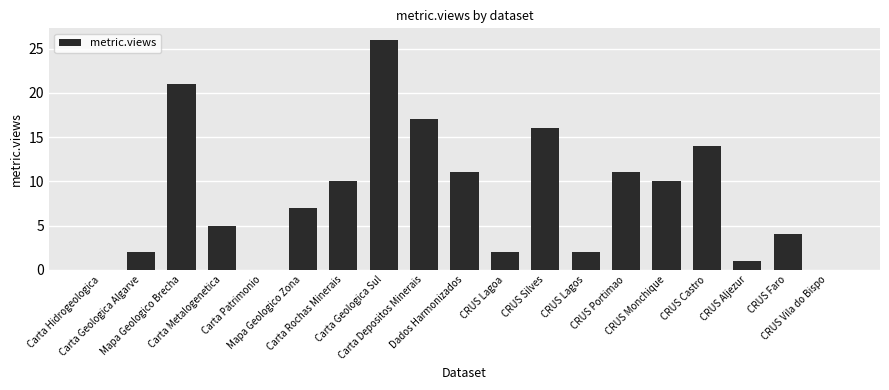

Where is the data nearest to the value 13?

CRUS Castro